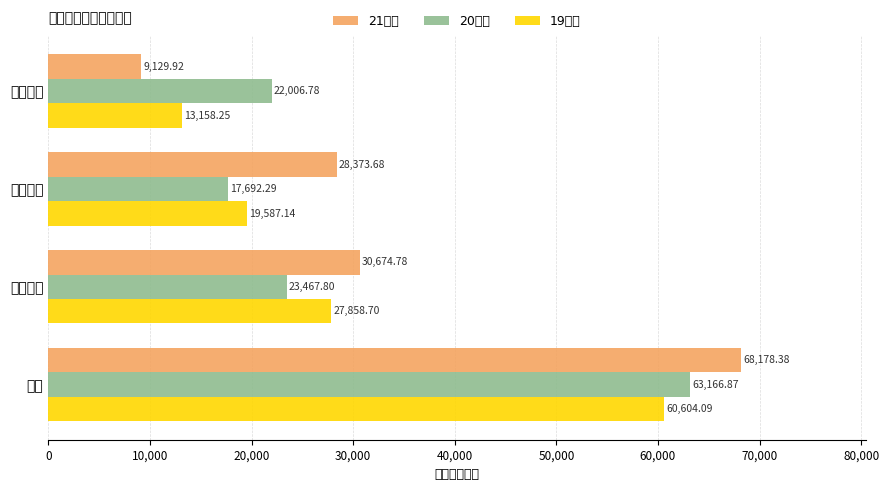

What is the difference between the maximum and second lowest values in the 20金额 series?

41160.1